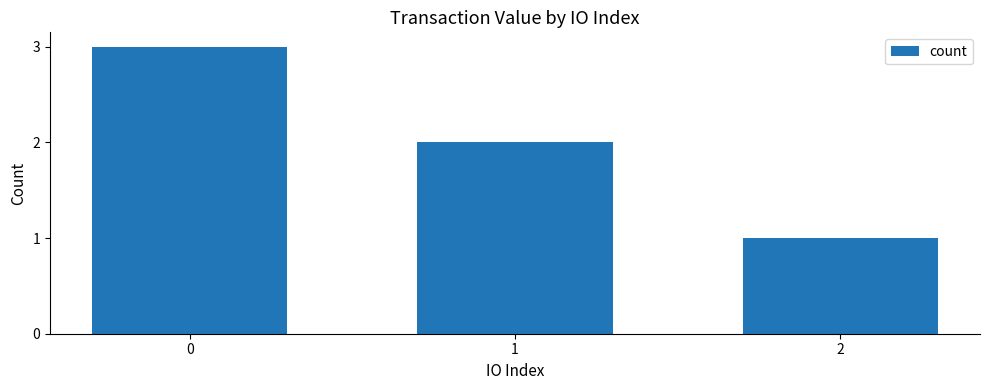

Is it true that the value at 1 is 3?

False